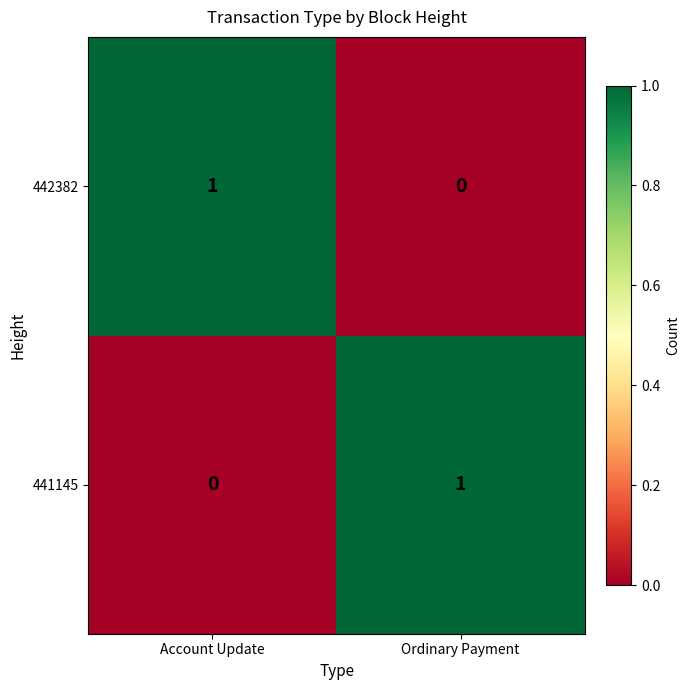

True or false: 441145 has a value of 1 at Ordinary Payment.

True